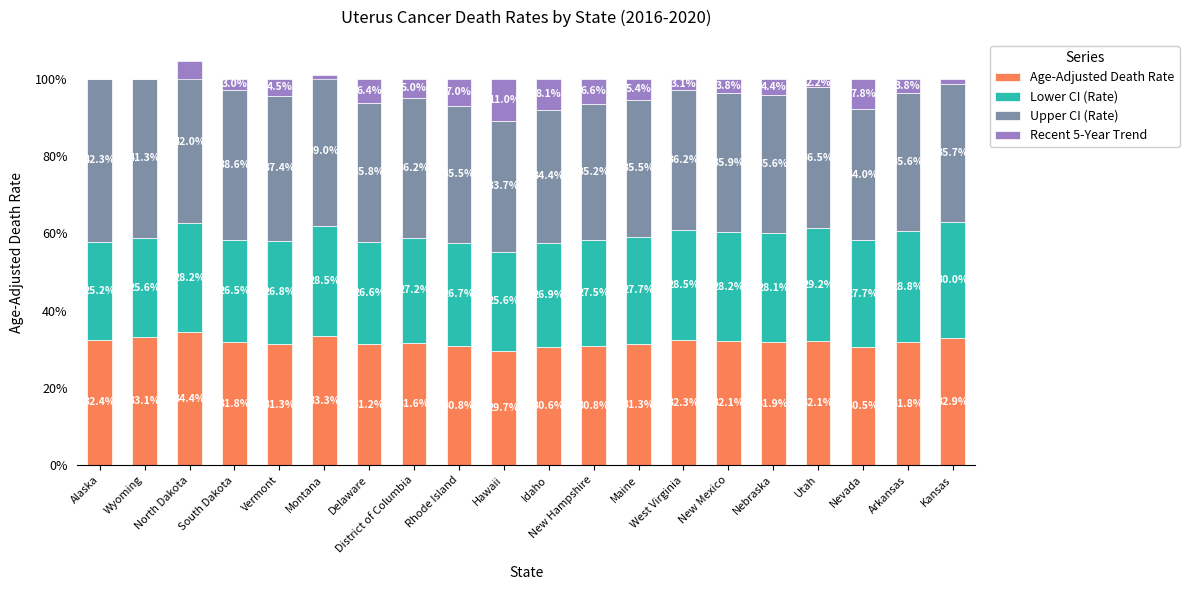

How many groups of bars are there?

20